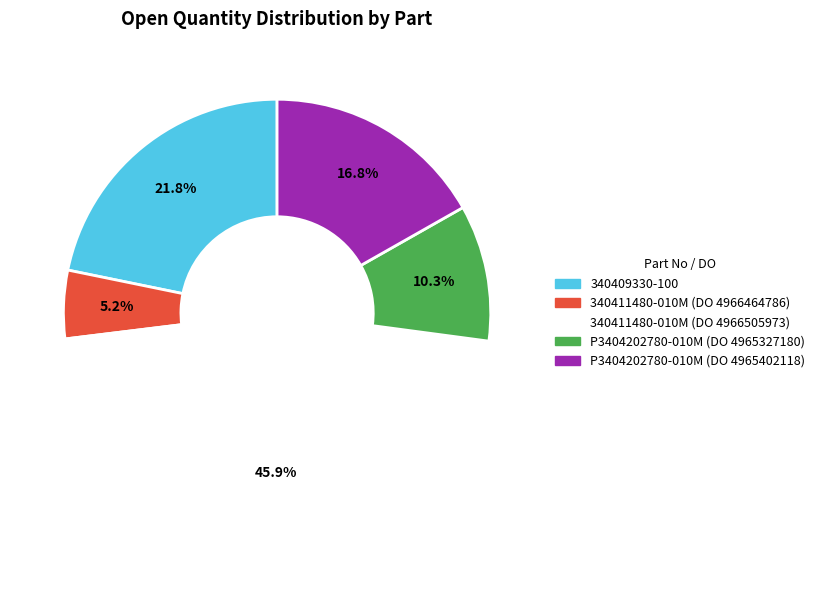

To the nearest percent, what is the difference between the 340411480-010M (DO 4966464786) and P3404202780-010M (DO 4965402118) slice percentages?

12%